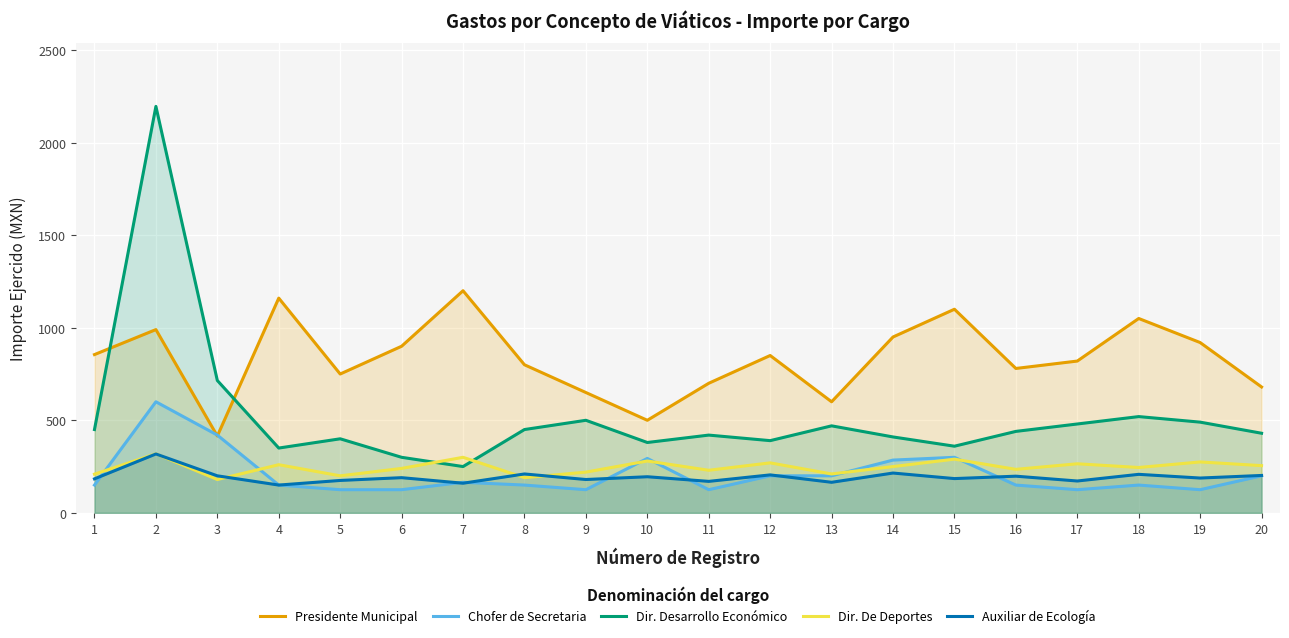

How many categories are shown in the chart?

20